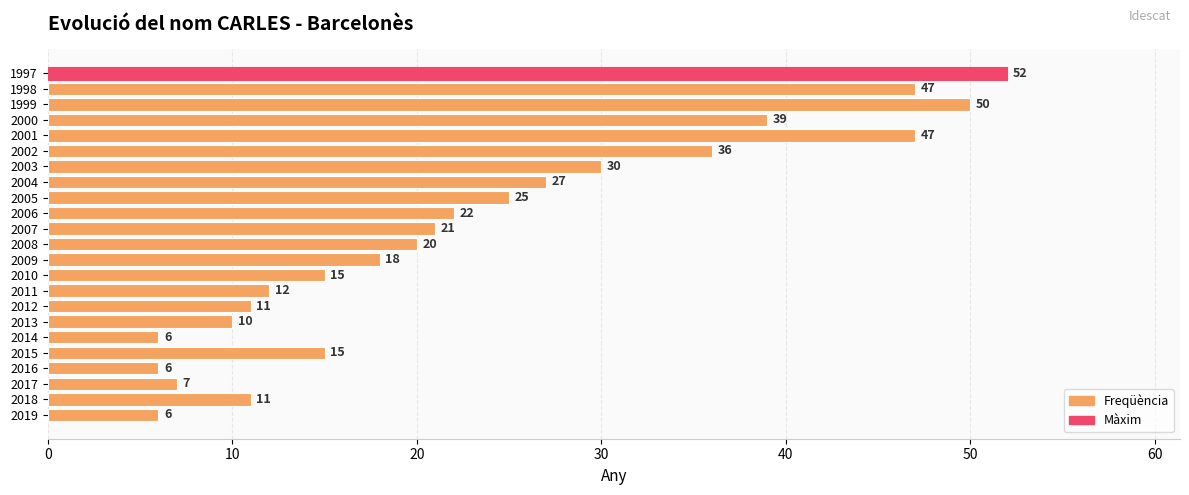

What is the value of the 6th bar from the top?

36